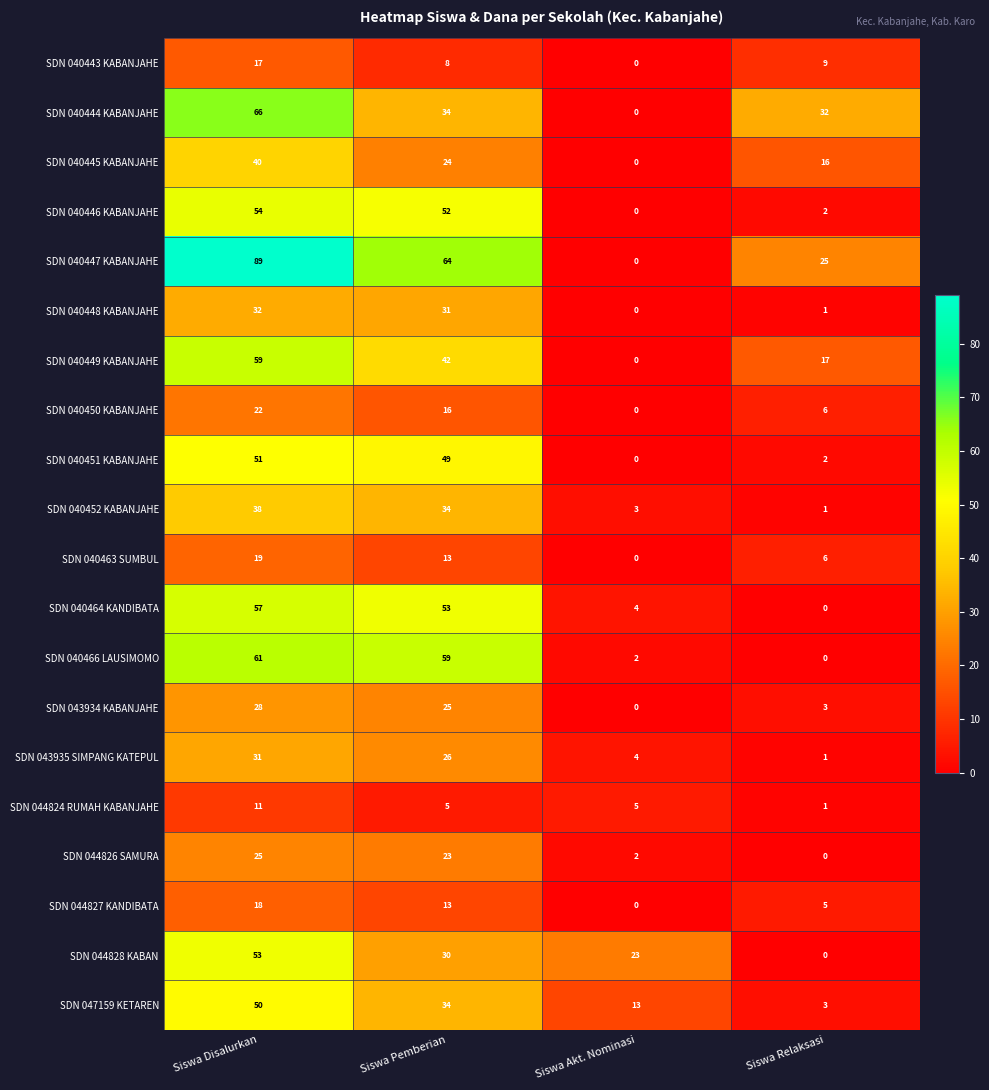

What is the total value across all series at Siswa Akt. Nominasi?

56